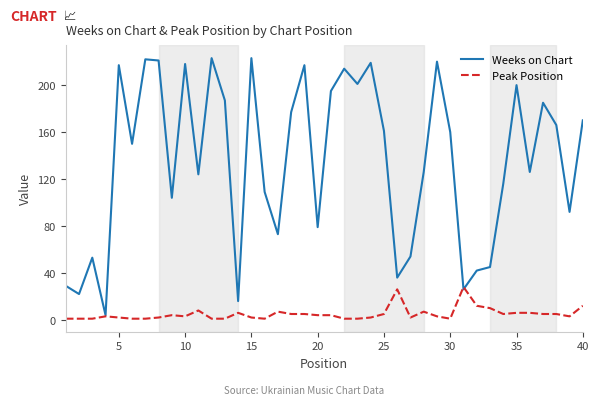

Rank the series by their maximum value, from highest to lowest.

Weeks on Chart, Peak Position